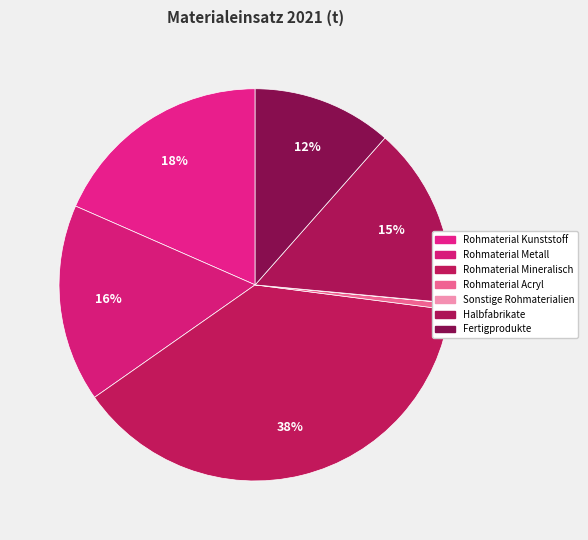

How many segments does this pie chart have?

7